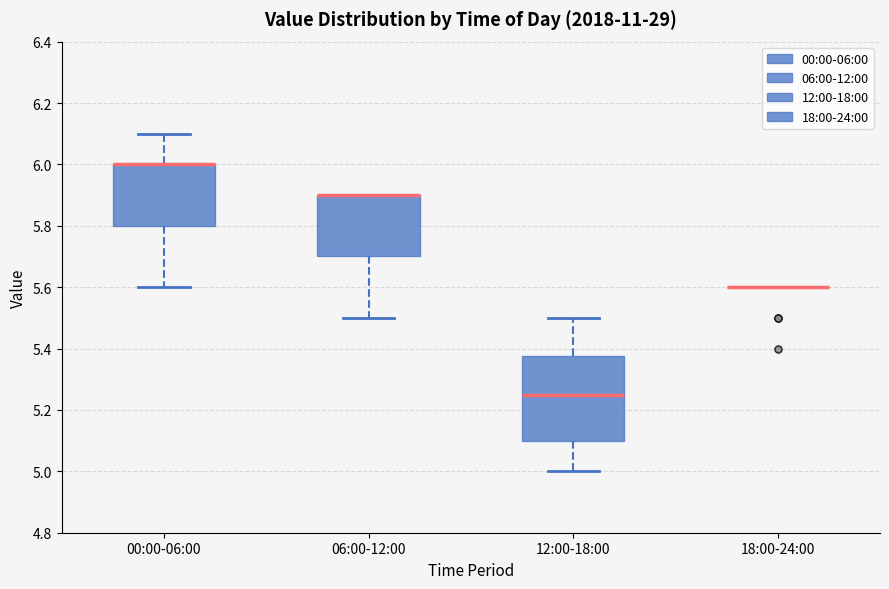

Reading left to right, read every box against the y-axis: the position of its median line, the range the box covers, and the ends of its whiskers. The values are not printed on the chart, so give them approximately, as read against the axis.

00:00-06:00: median 6.00 (drawn on the box's upper edge), box 5.80 to 6.00, whiskers 5.60 to 6.10
06:00-12:00: median 5.90 (drawn on the box's upper edge), box 5.70 to 5.90, whiskers 5.50 to 5.90
12:00-18:00: median 5.26, box 5.10 to 5.38, whiskers 5.00 to 5.50
18:00-24:00: box collapsed to a line at 5.60, whiskers 5.60 to 5.60